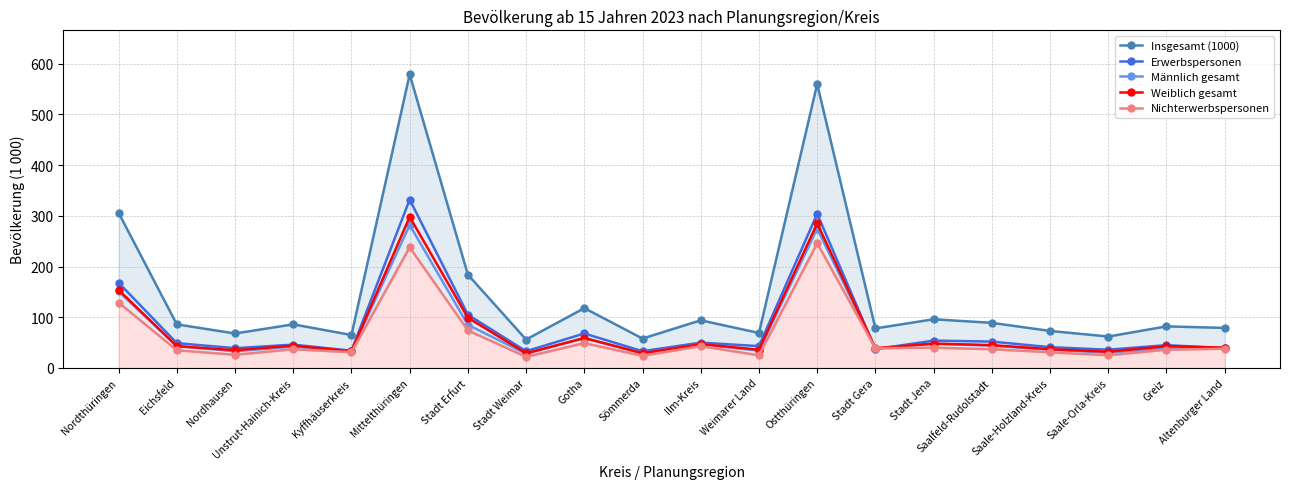

Reading right to left, transcribe all the data shown in this chart.

Insgesamt (1000): 79	82	62	73	89	96	78	560	69	94	58	118	56	184	579	65	86	68	86	306
Erwerbspersonen: 39	45	36	41	52	54	37	304	43	50	33	68	33	105	332	34	46	39	49	168
Männlich gesamt: 39	39	30	36	44	48	38	275	34	47	29	59	28	85	282	33	42	33	43	151
Weiblich gesamt: 40	43	32	37	45	48	39	285	36	47	29	59	29	99	298	33	44	35	43	154
Nichterwerbspersonen: 38	36	25	31	37	40	39	246	25	43	24	49	22	74	238	31	37	26	35	129